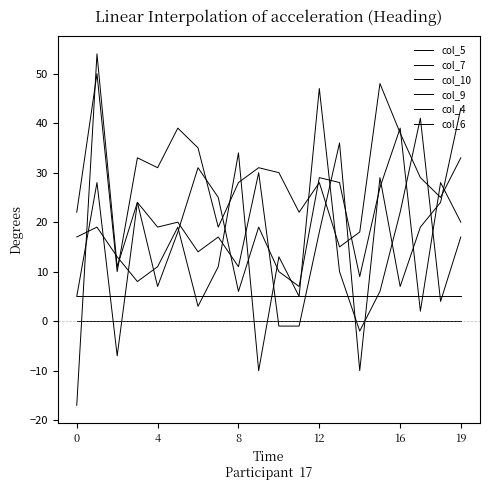

True or false: col_7 has more than 1 points higher than both neighbors.

True